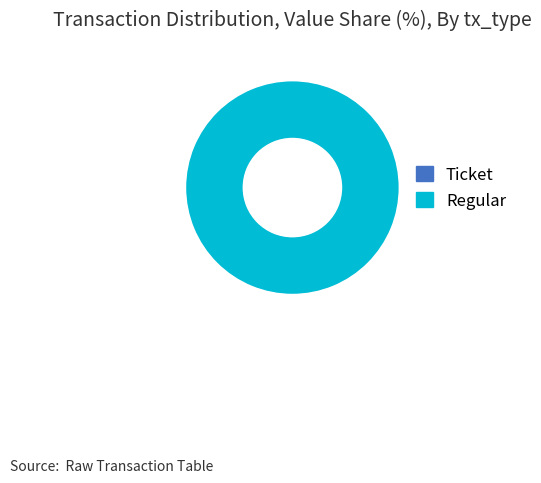

To the nearest percent, what is the combined percentage of Ticket and Regular?

100%